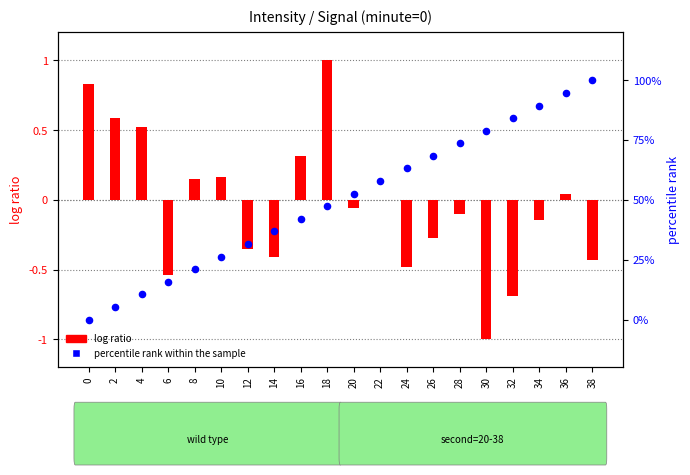

What are all the series names shown in the legend?

log ratio, percentile rank within the sample